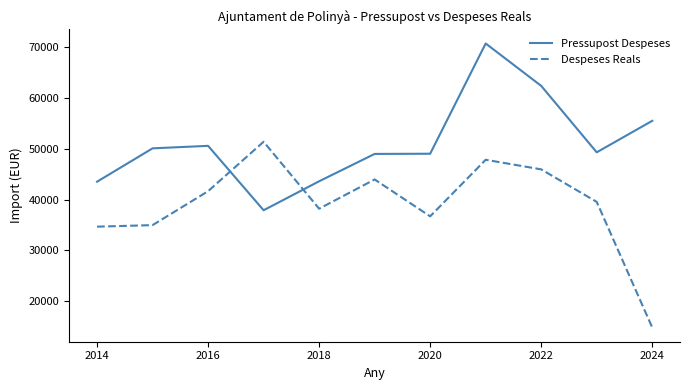

Rank the series by their maximum value, from highest to lowest.

Pressupost Despeses, Despeses Reals